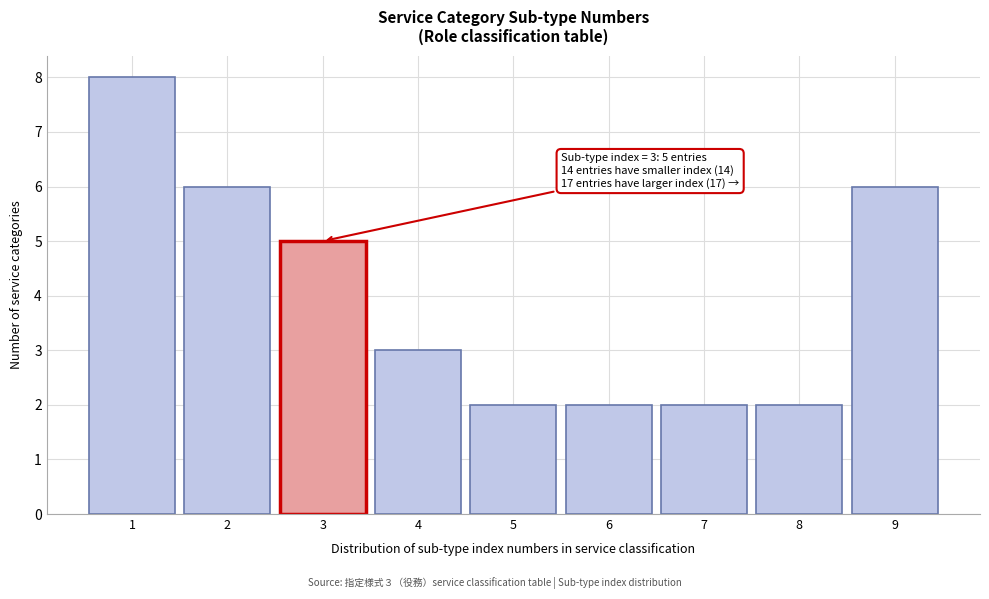

Over which range of the x-axis is the bar tallest?

0.5 to 1.5